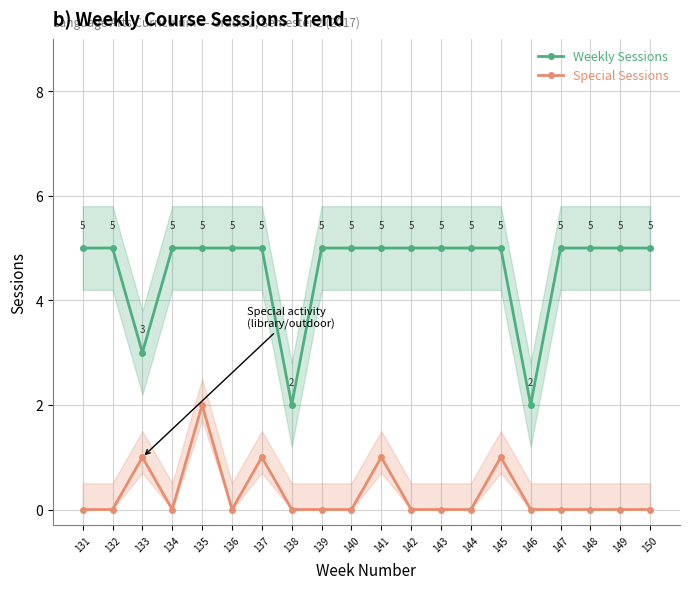

Reading left to right, transcribe all the data shown in this chart.

Weekly Sessions: 5	5	3	5	5	5	5	2	5	5	5	5	5	5	5	2	5	5	5	5
Special Sessions: 0	0	1	0	2	0	1	0	0	0	1	0	0	0	1	0	0	0	0	0